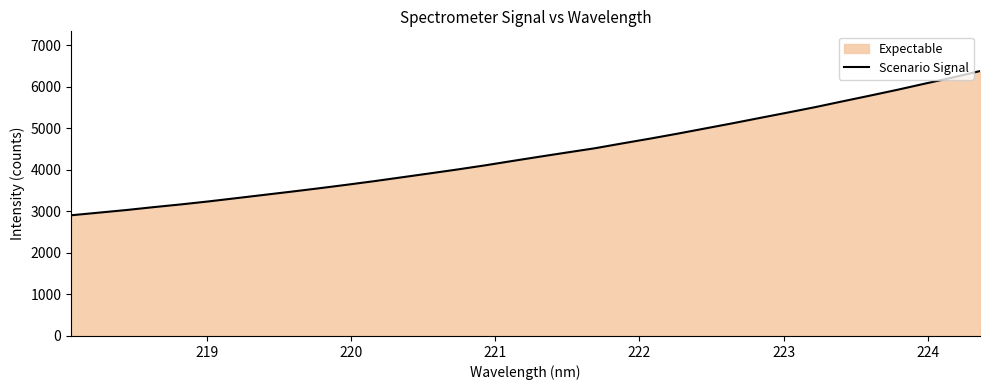

What is the smallest value displayed?

2904.6